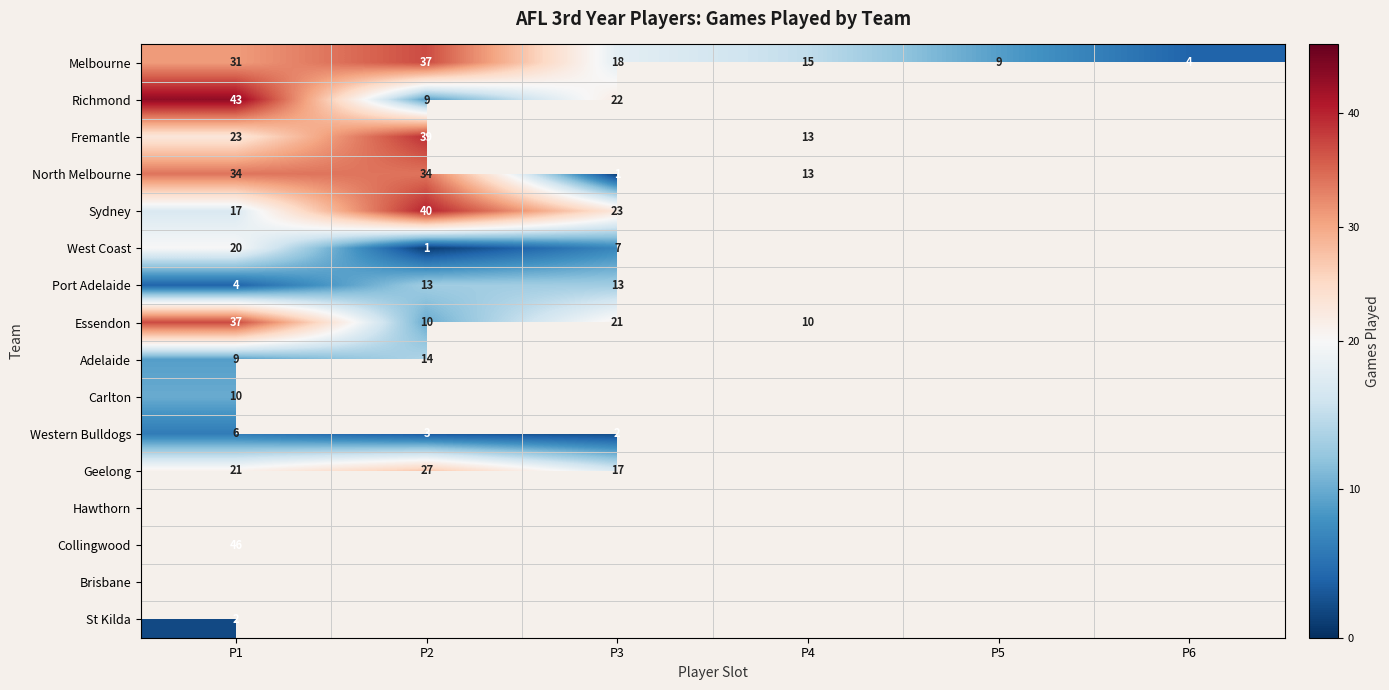

Which category has the highest value in the Melbourne series?

P2